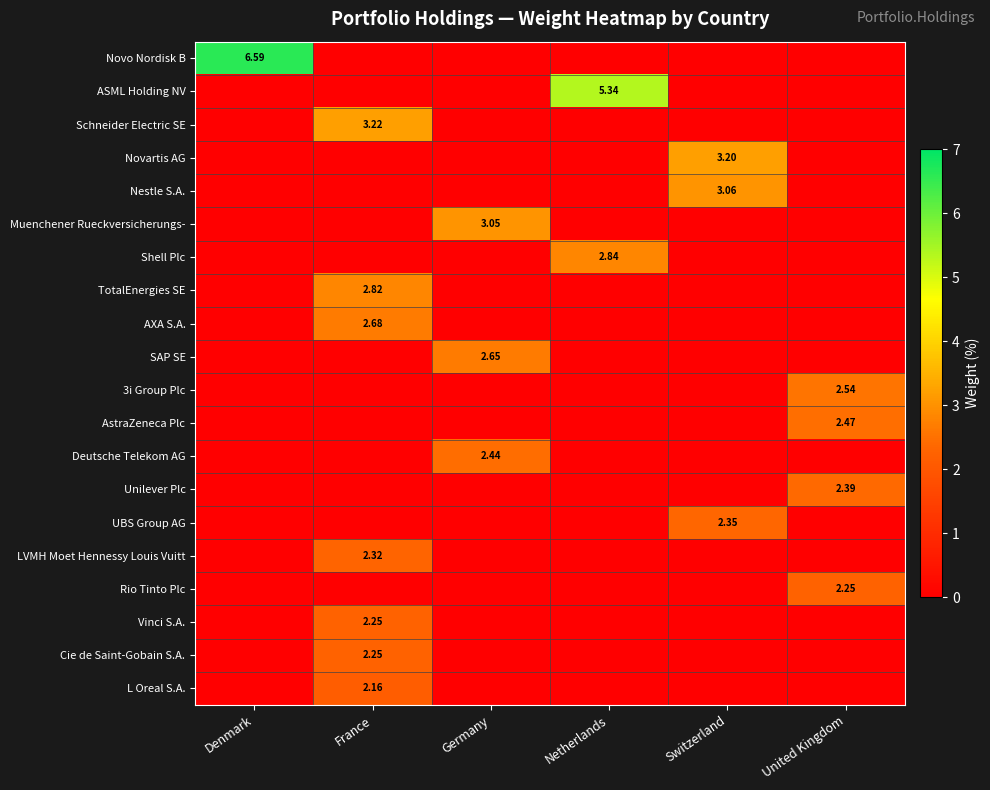

At how many categories does at least one series exceed 3?

5